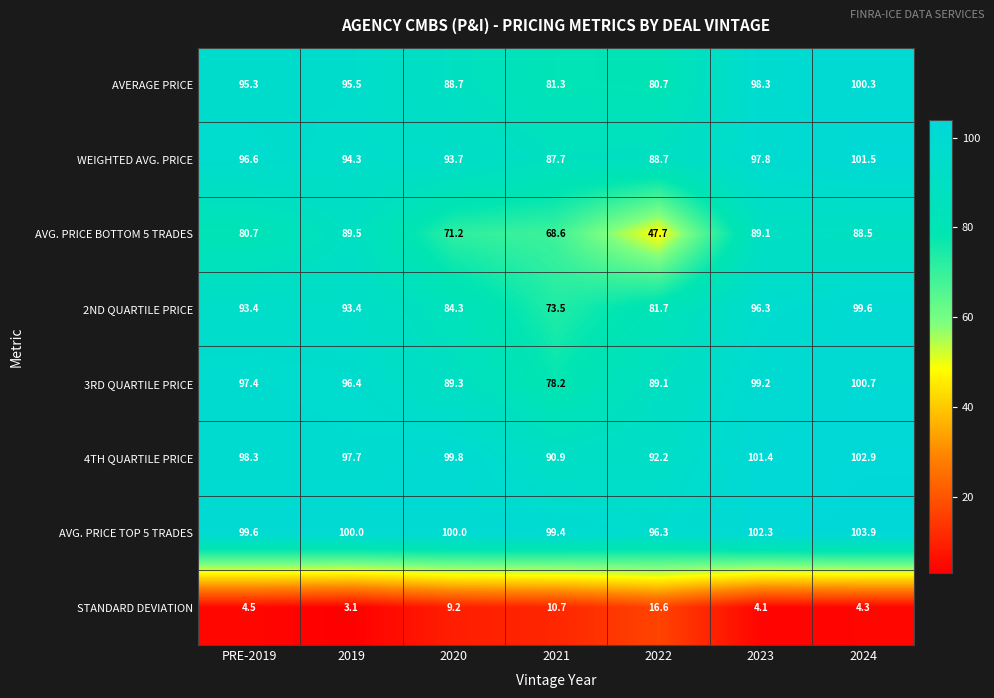

Which category has the lowest value in the AVERAGE PRICE series?

2022